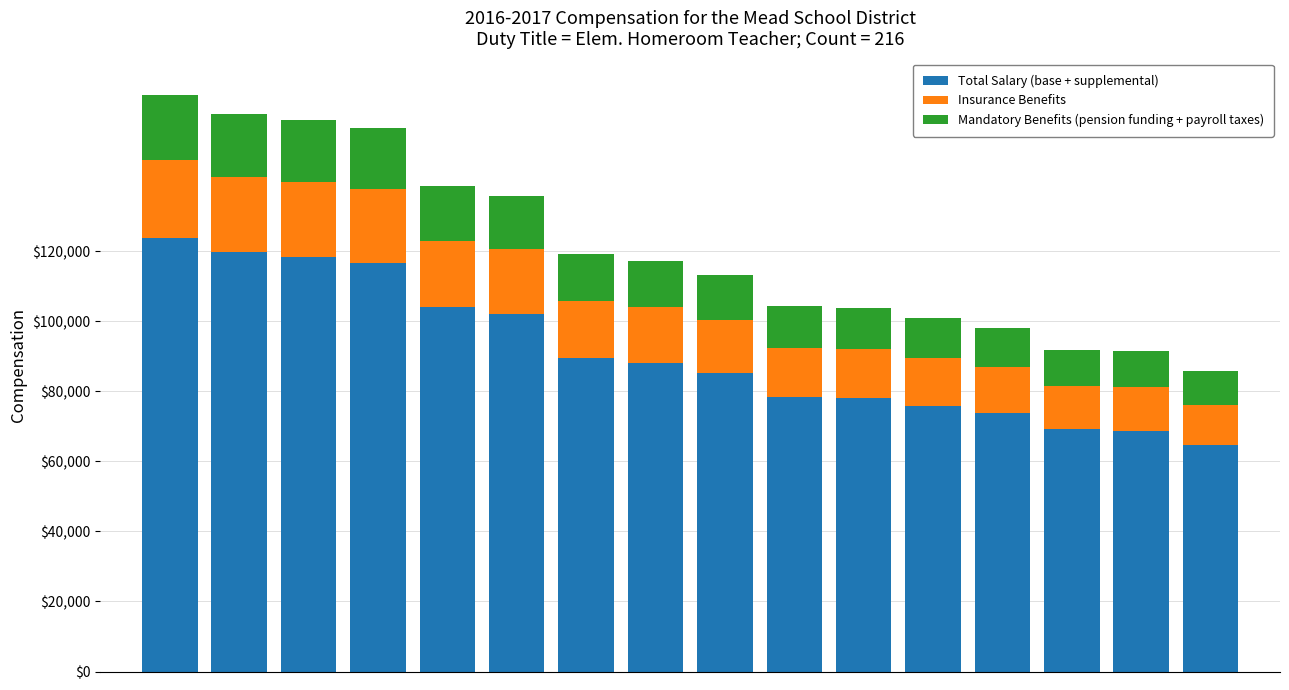

What are all the series names shown in the legend?

Total Salary (base + supplemental), Insurance Benefits, Mandatory Benefits (pension funding + payroll taxes)